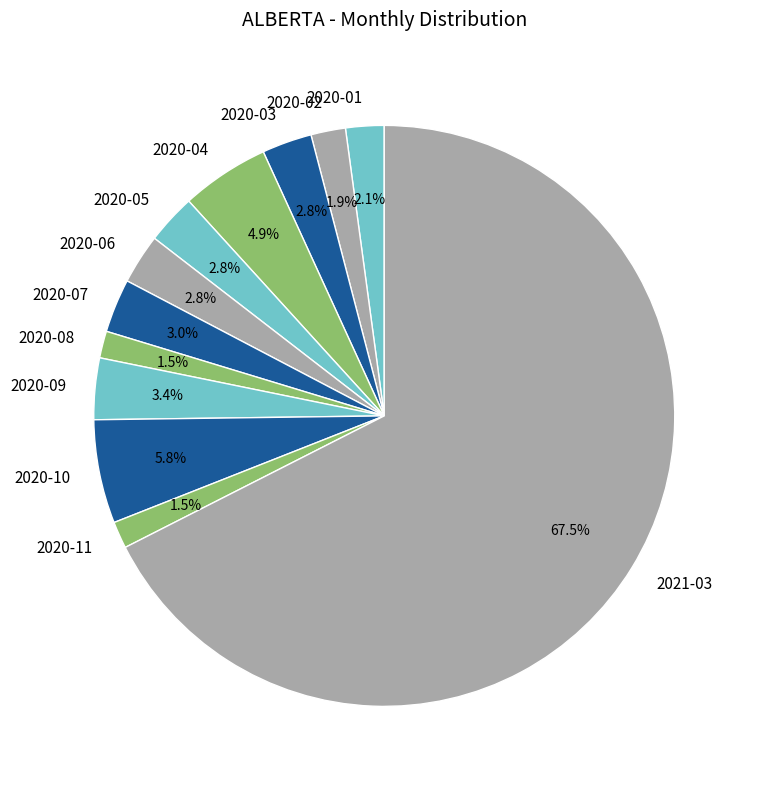

Does 2020-06 represent more than half of the total?

No